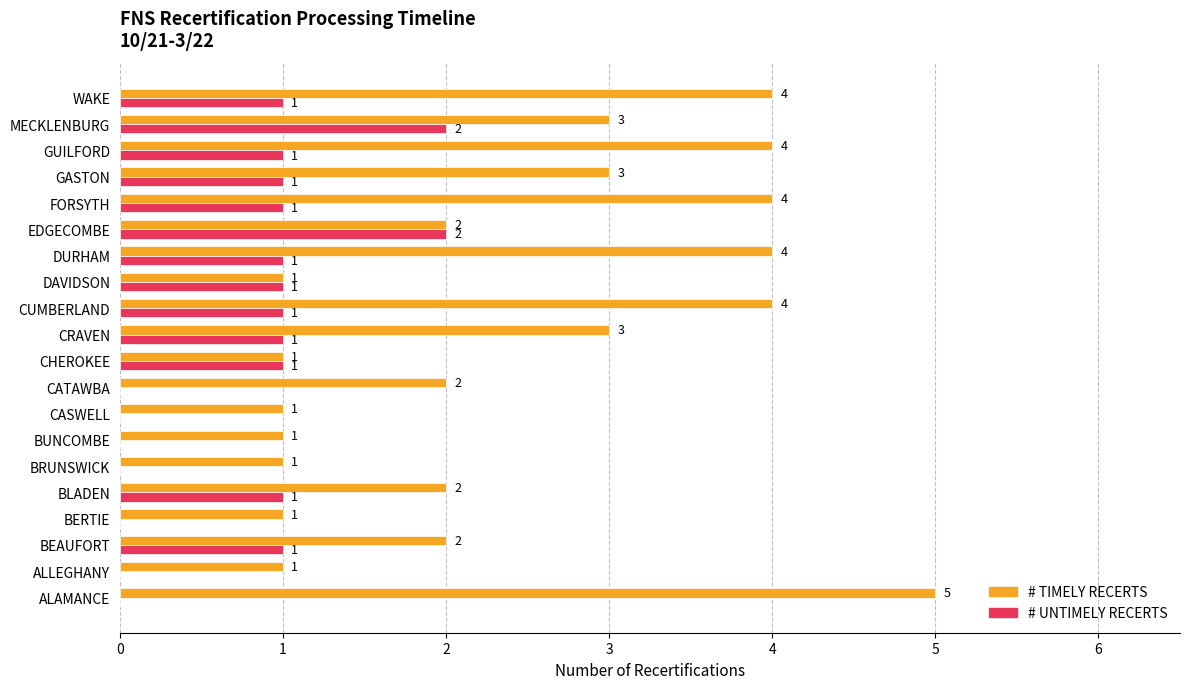

What is the sum of all # UNTIMELY RECERTS values?

15